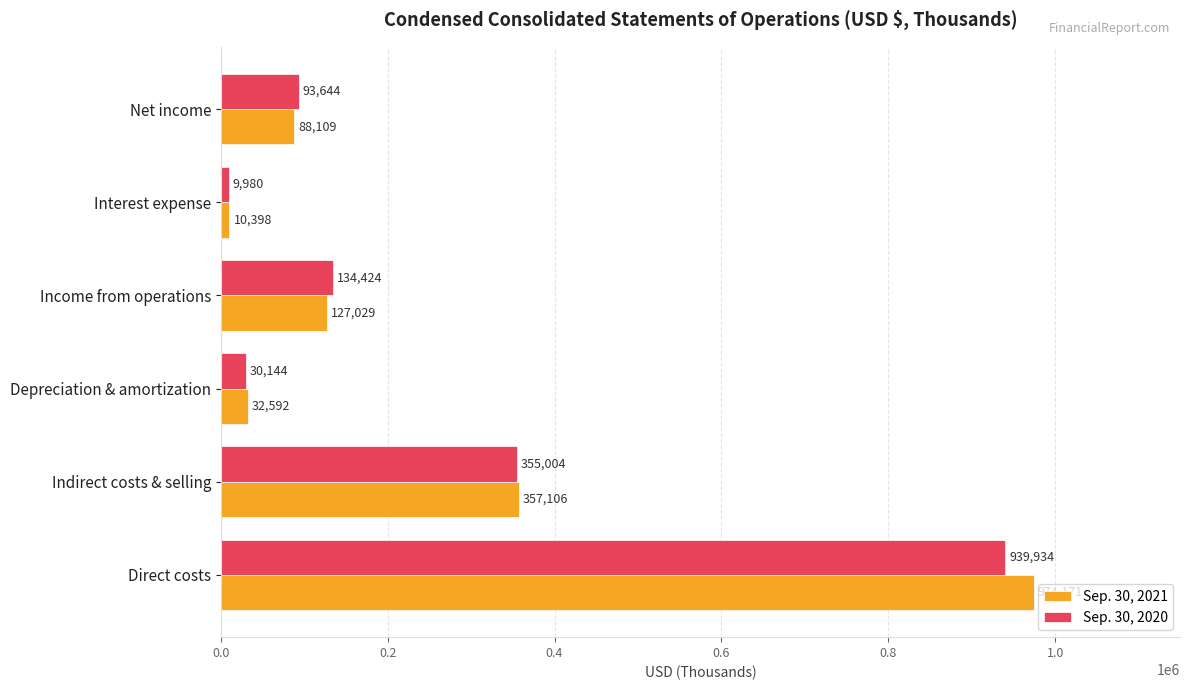

What is the sum of all Sep. 30, 2021 values?

1589405